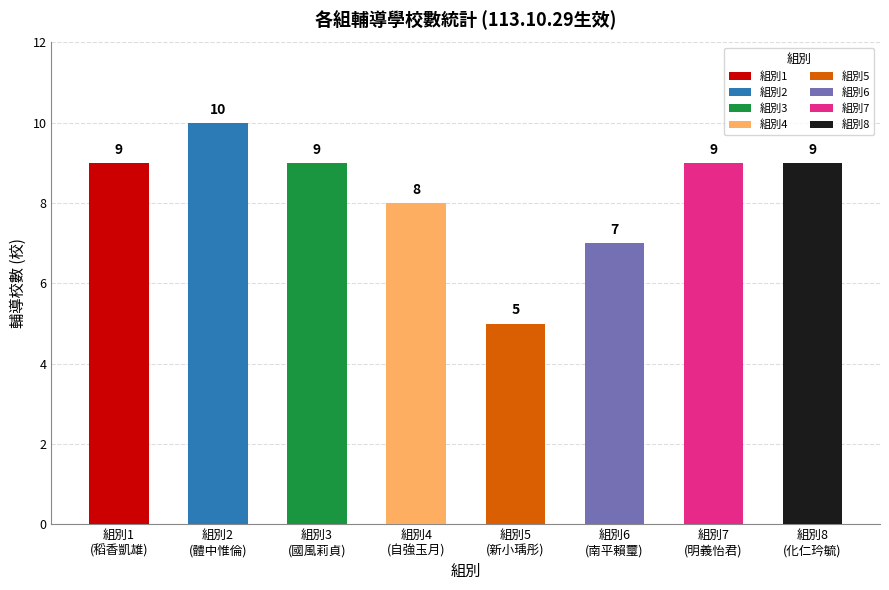

What is the maximum value shown in the chart?

10